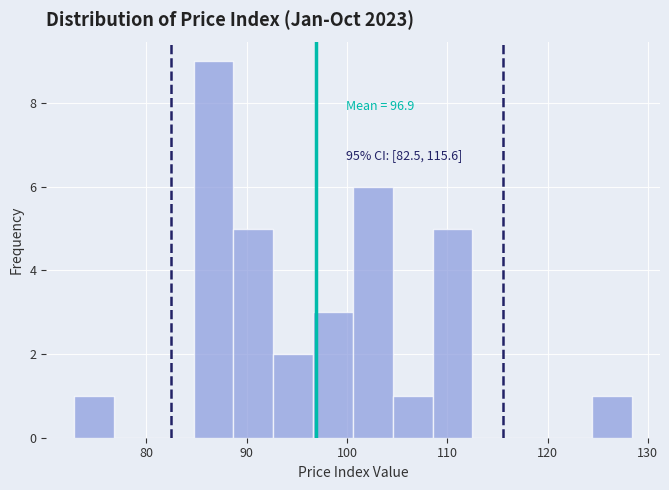

Around what value on the x-axis is the tallest bar? Give the approximate position of its centre, as read against the axis.

87